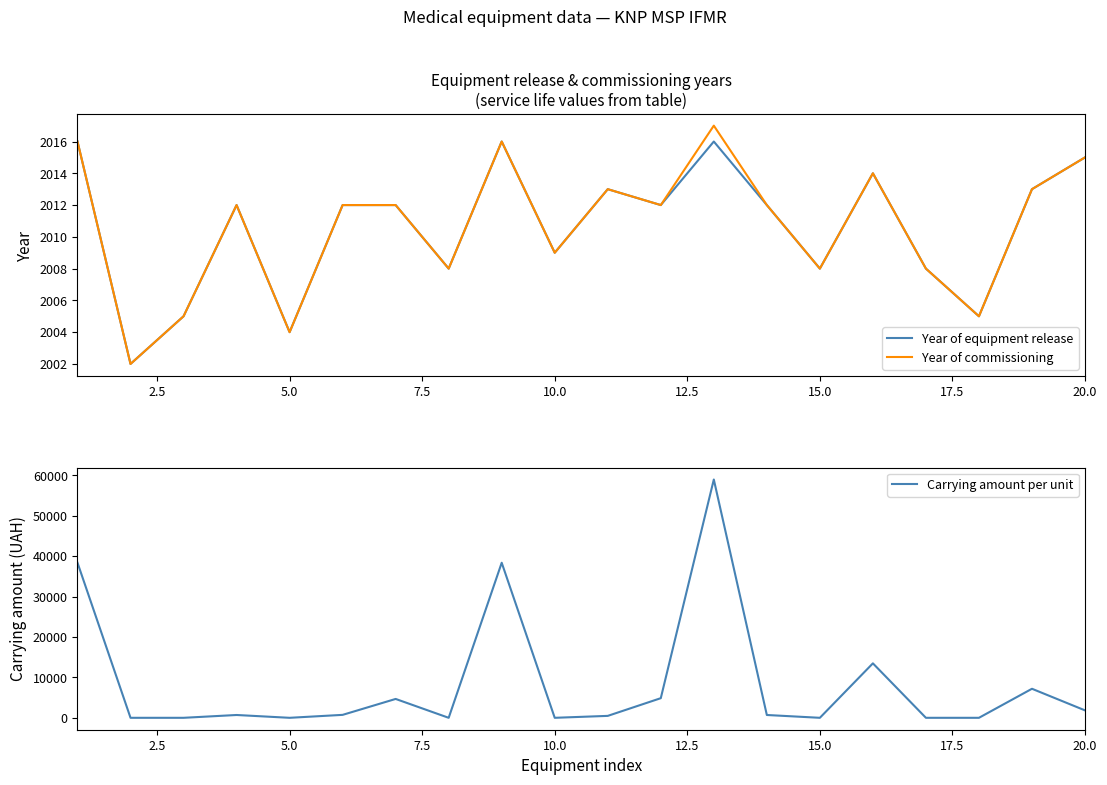

At which label is Year of commissioning closest to 2009?

10.0